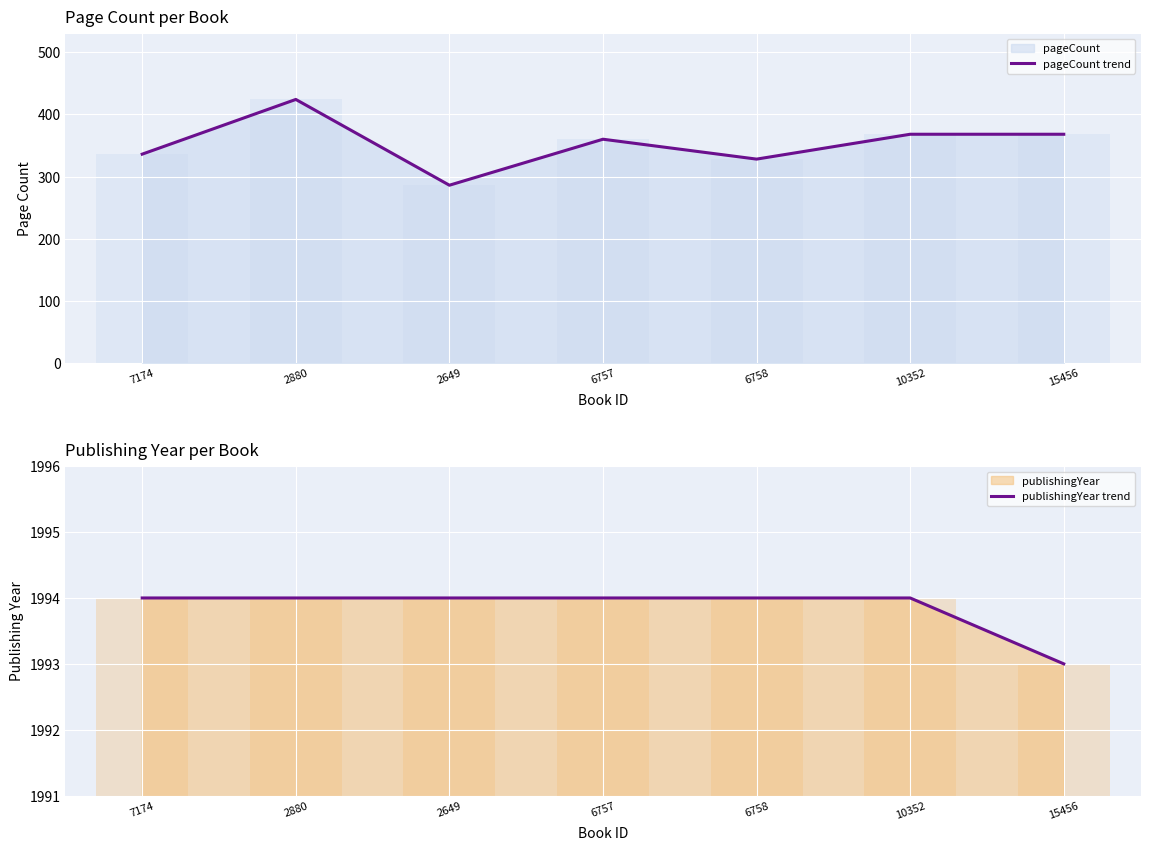

Which series has the largest range (max minus min)?

pageCount trend